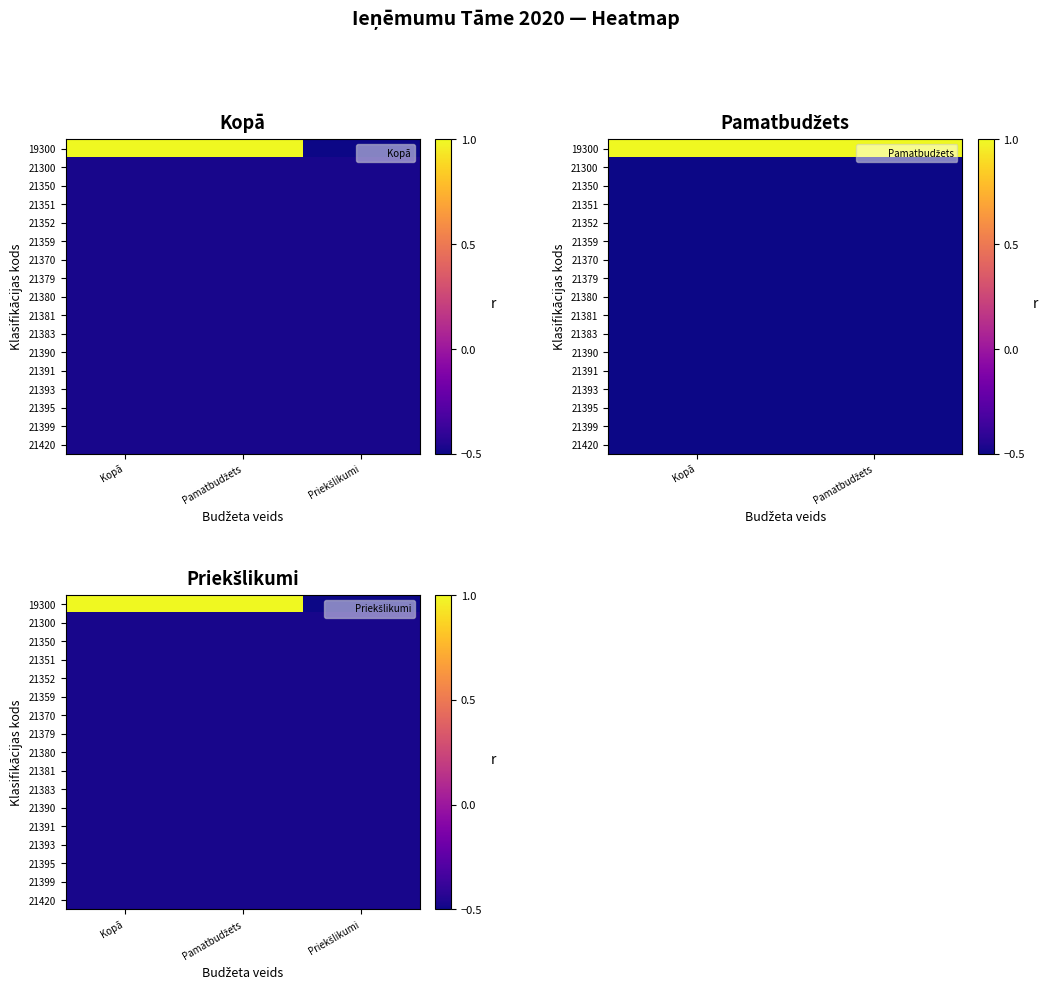

The 19300 series shows 1.0 at Pamatbudžets. True or false?

True